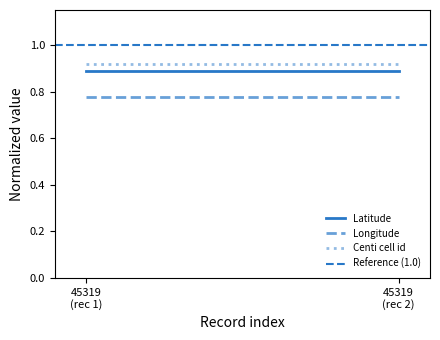

How many categories are shown in the chart?

2